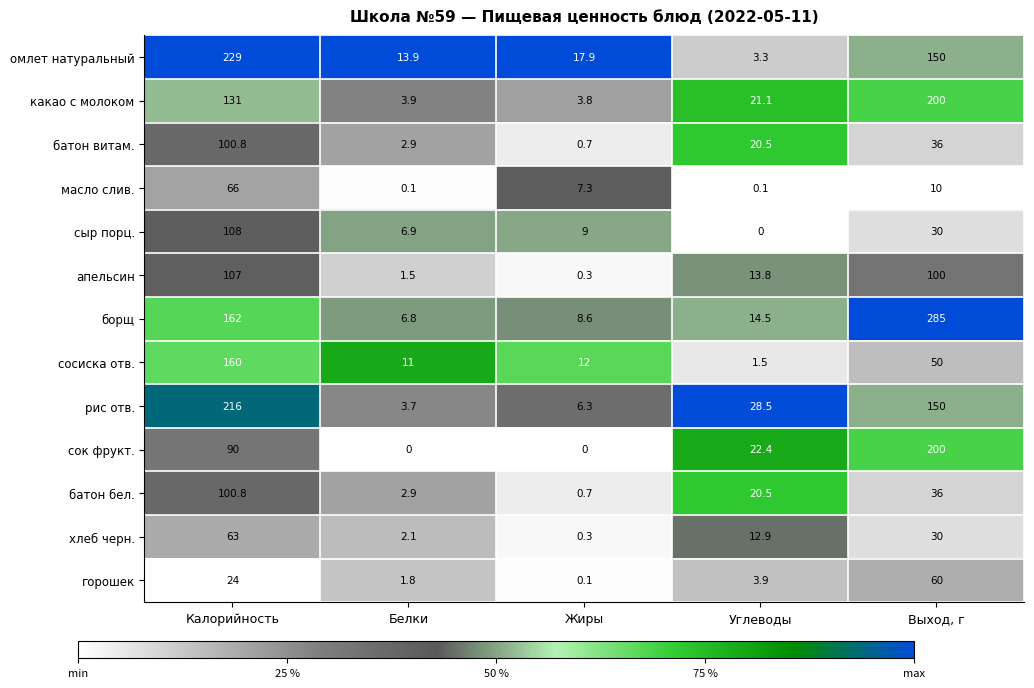

Which series has the largest range (max minus min)?

борщ